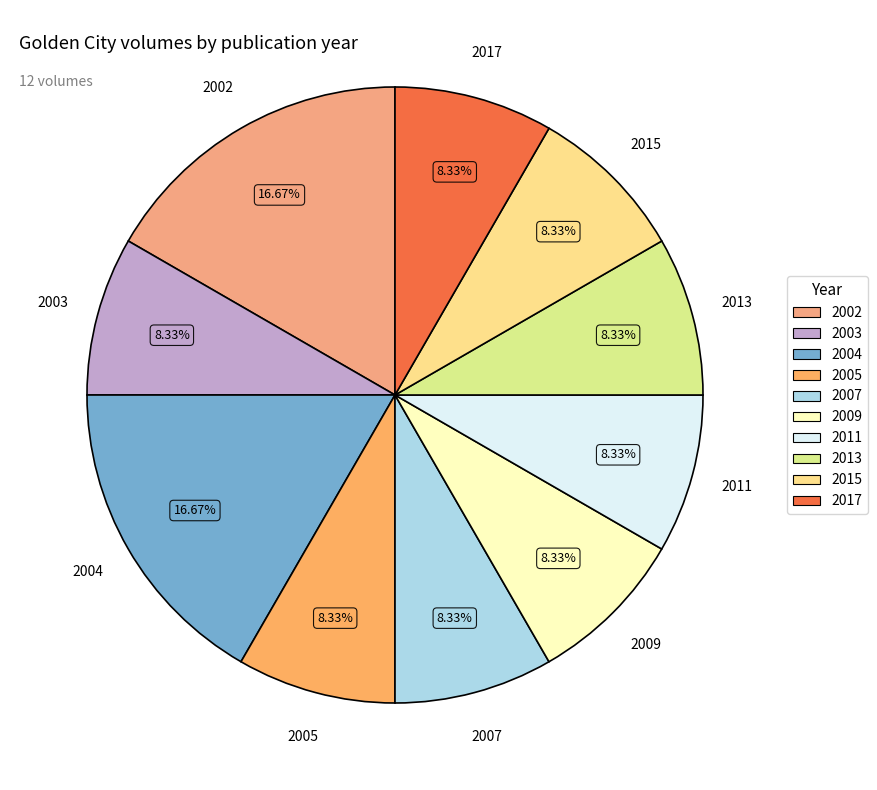

Does any single category account for the majority?

No